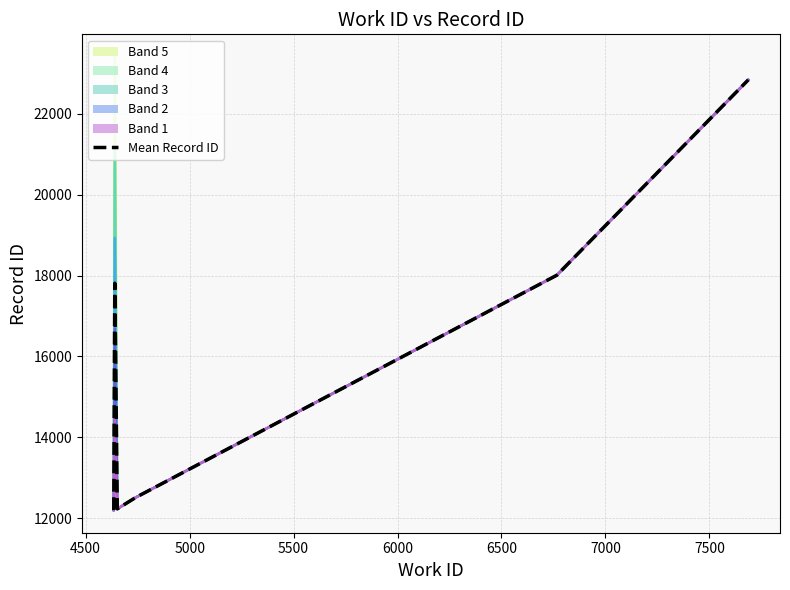

What is the minimum value for Mean Record ID?

12205